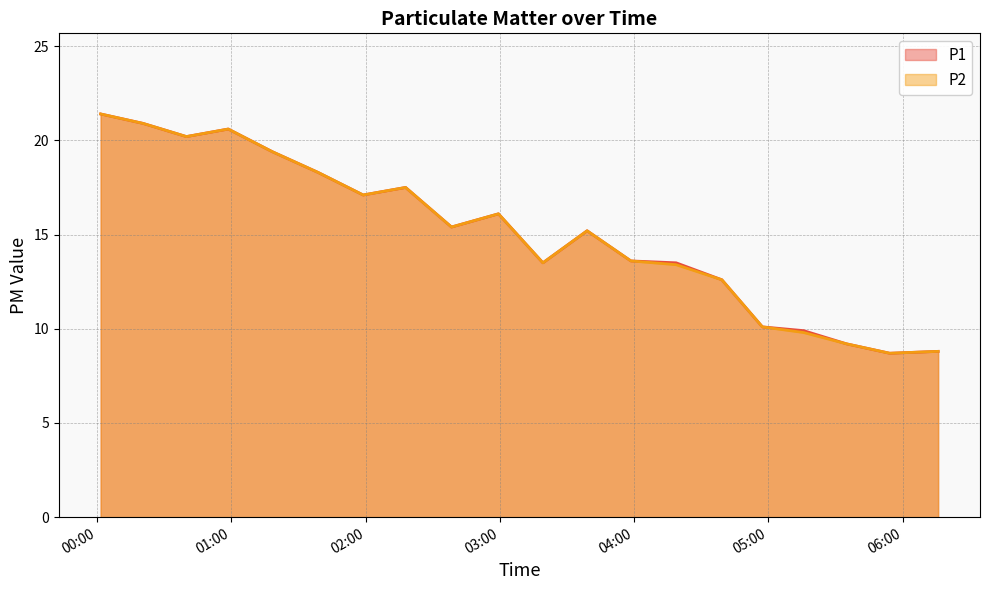

At which label does P1 reach its minimum?

2020/02/05 05:54:16